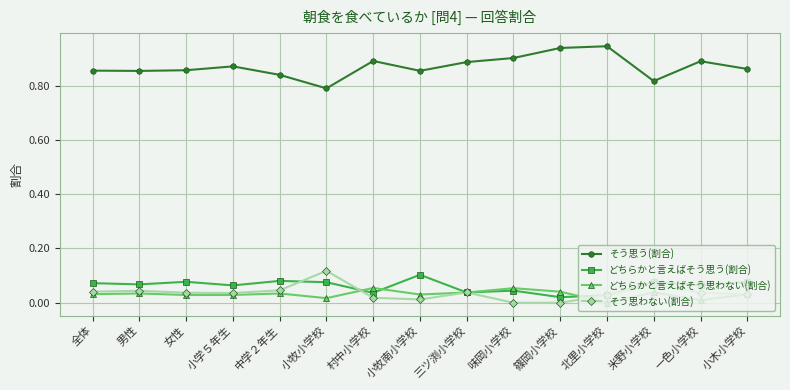

What is the label of the 6th point from the right?

味岡小学校